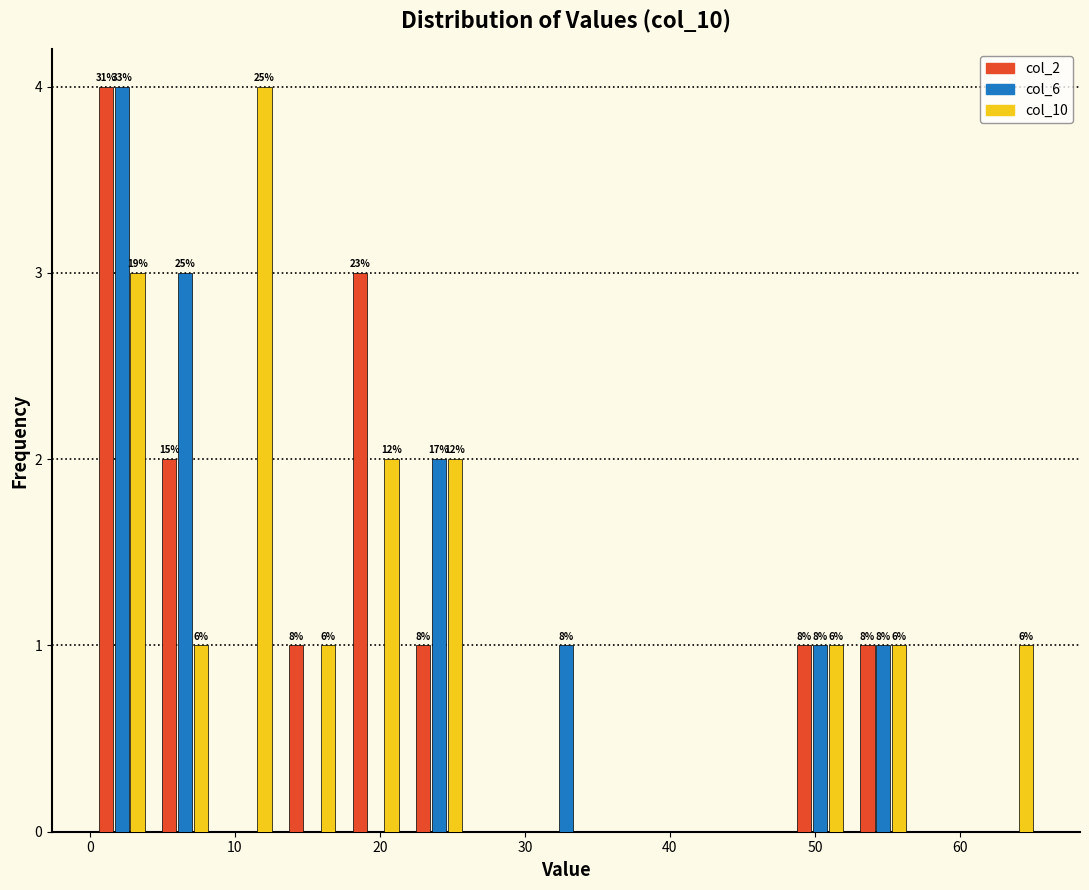

In the col_2 series, which range on the x-axis has the tallest bar?

0 to 4